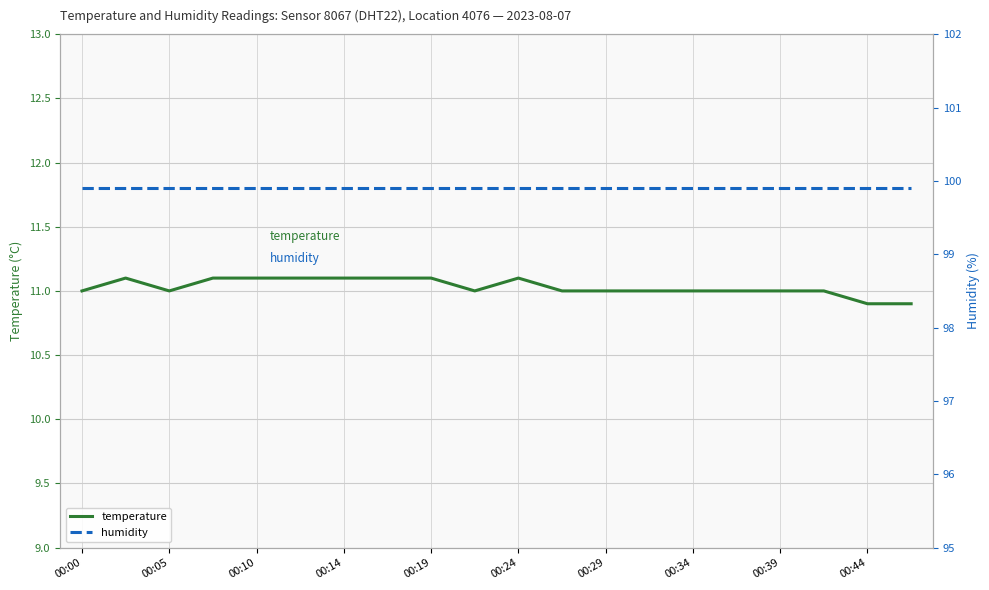

The value of humidity at 15 is 69.2. True or false?

False